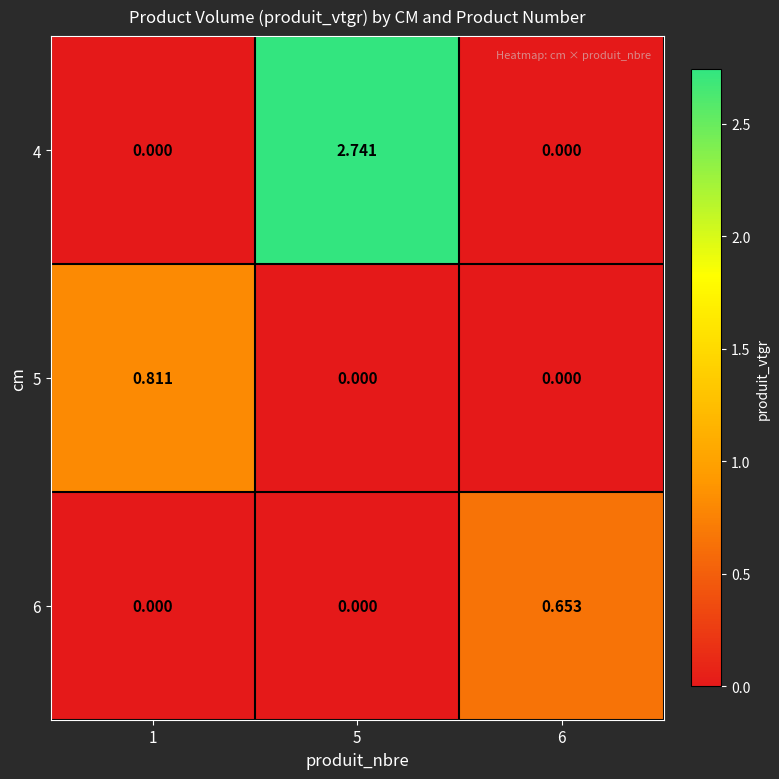

List the series in order of their peak value, lowest first.

6, 5, 4